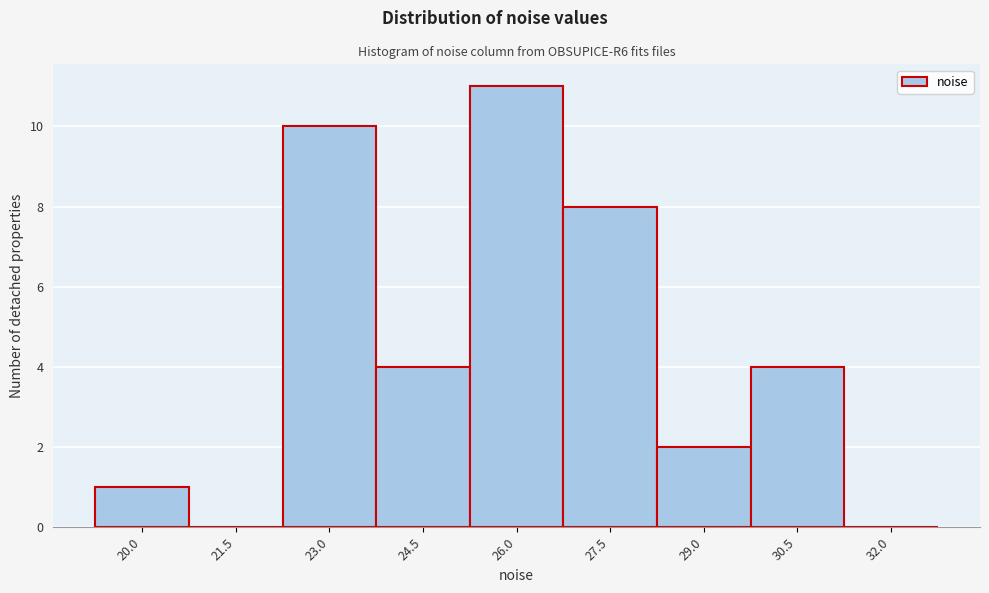

Reading left to right, what are all the values shown in this chart?

20.0=1	21.5=0	23.0=10	24.5=4	26.0=11	27.5=8	29.0=2	30.5=4	32.0=0